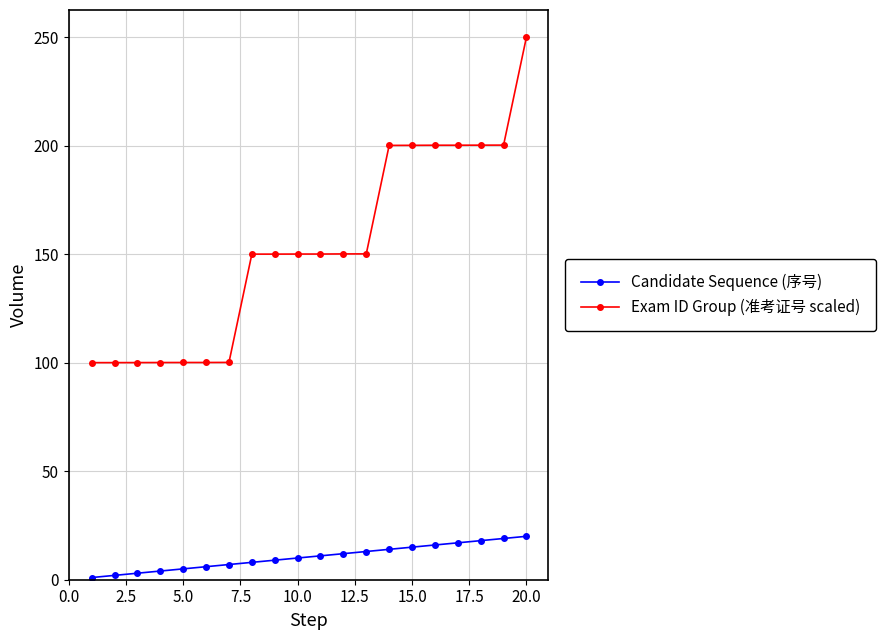

What is the value of the Candidate Sequence (序号) point at the 19th from the left?

19.0